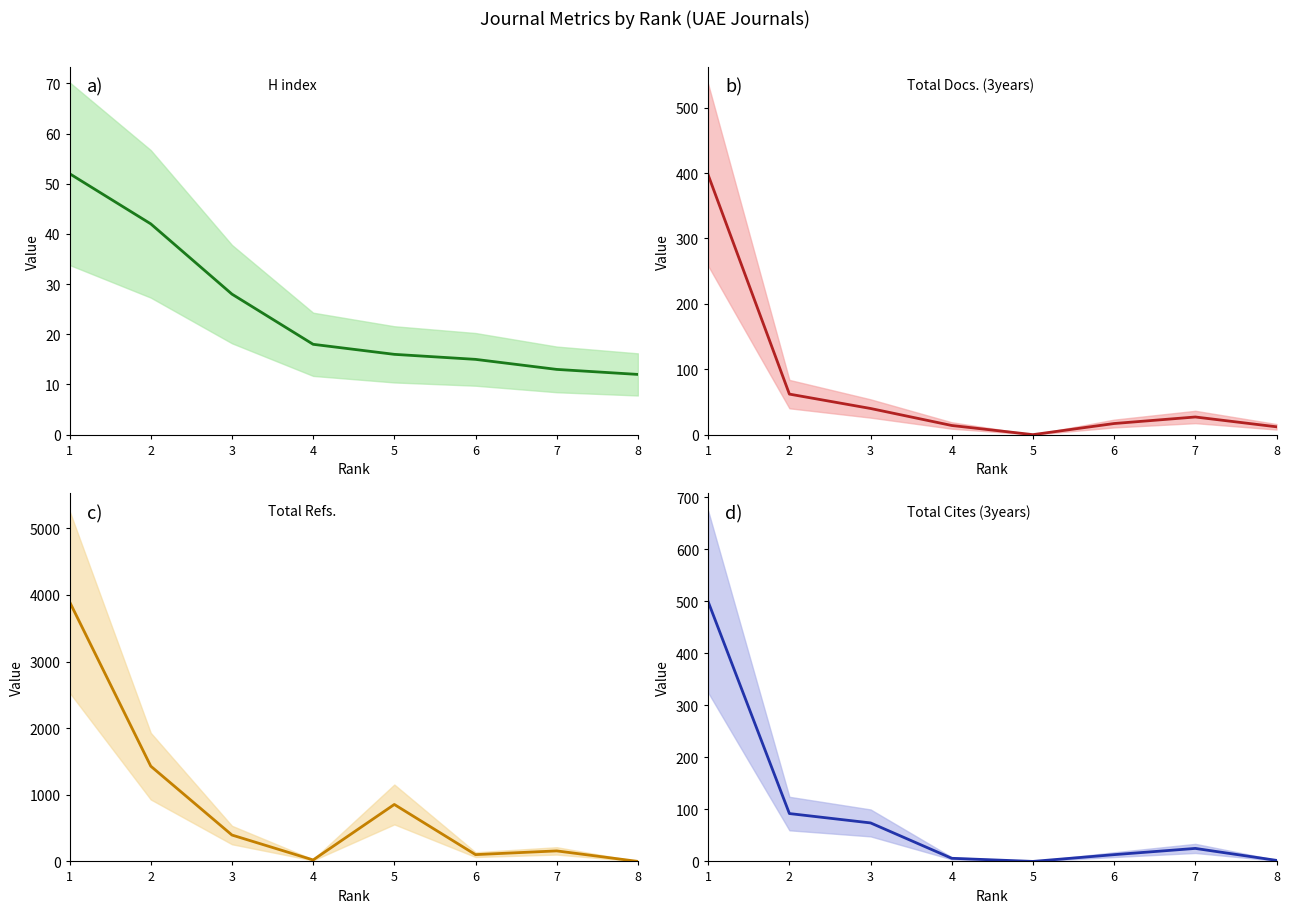

What is the difference between the H index values at 4 and 7?

5